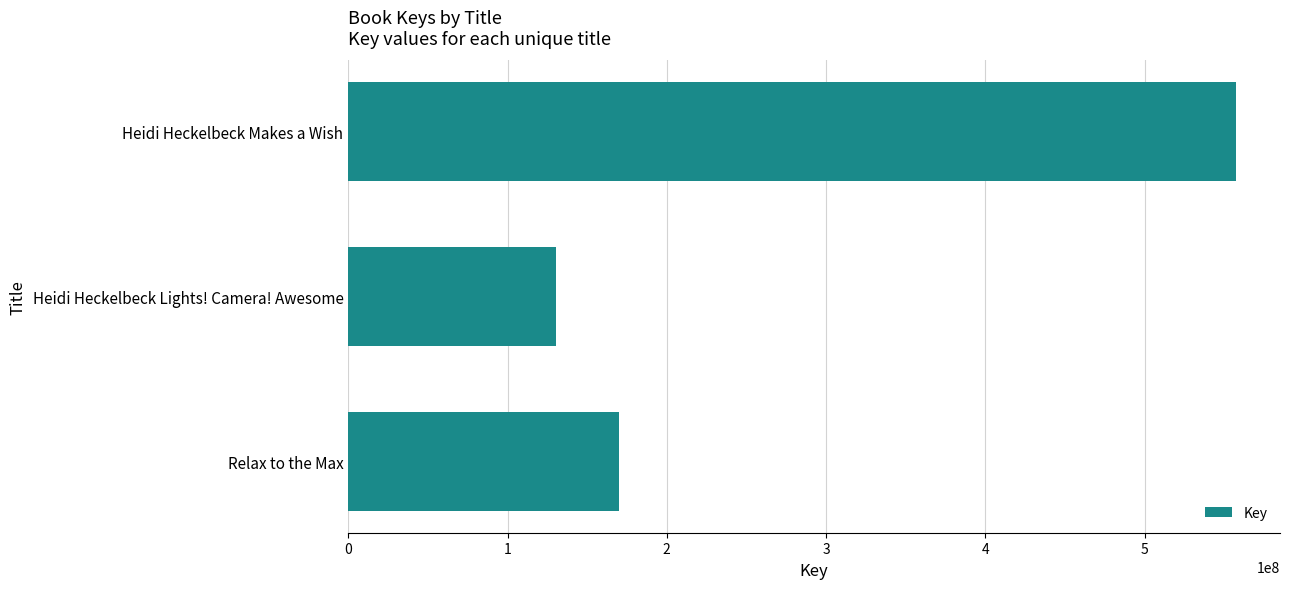

The chart shows a value of 75517466 at Heidi Heckelbeck Lights! Camera! Awesome. True or false?

False